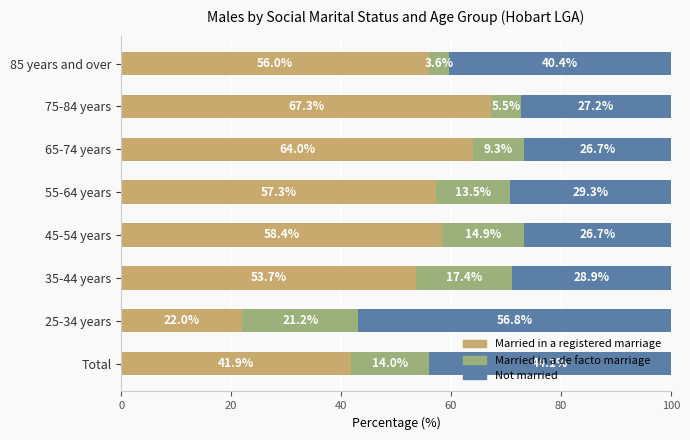

List the labels in order of Married in a registered marriage value, largest first.

75-84 years, 65-74 years, 45-54 years, 55-64 years, 85 years and over, 35-44 years, Total, 25-34 years